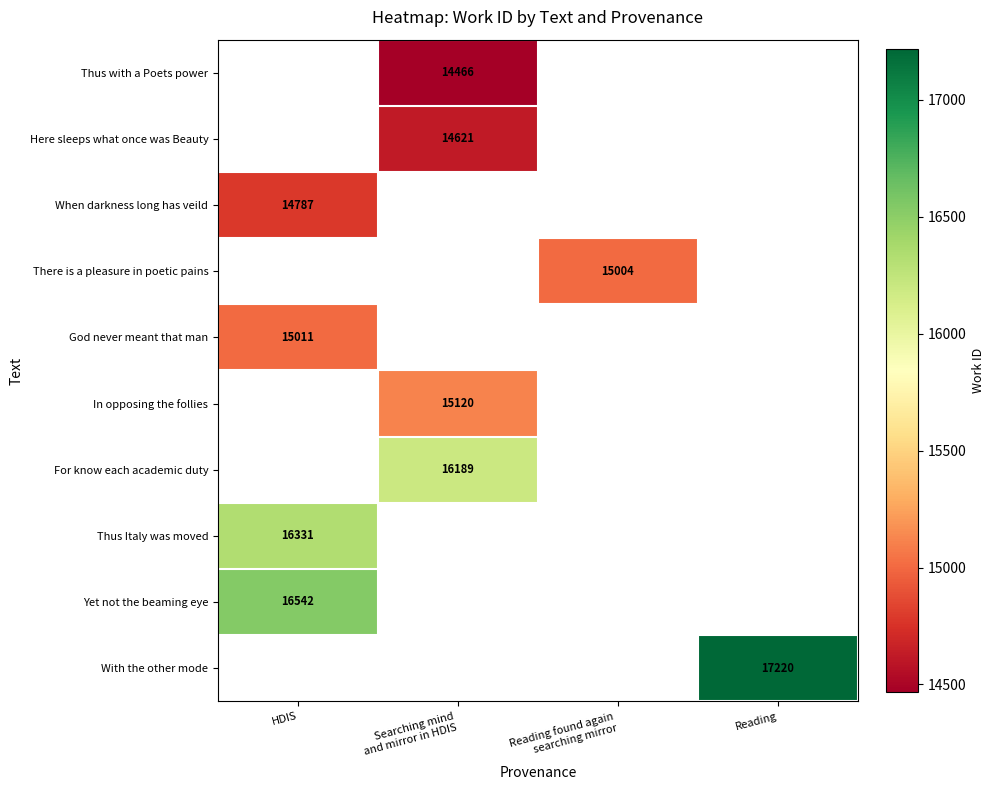

What is the greatest value displayed?

17220.0